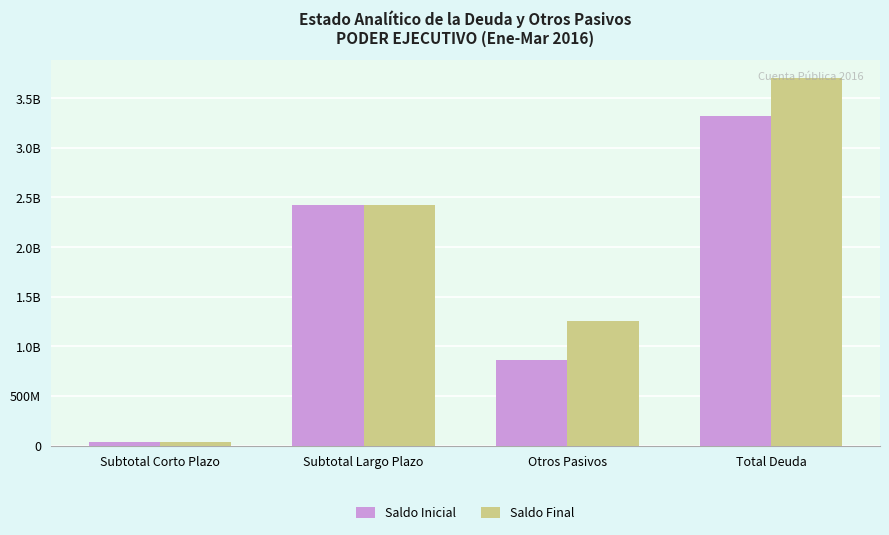

What is the sum of the Saldo Final values at Subtotal Largo Plazo and Otros Pasivos?

3672188213.6